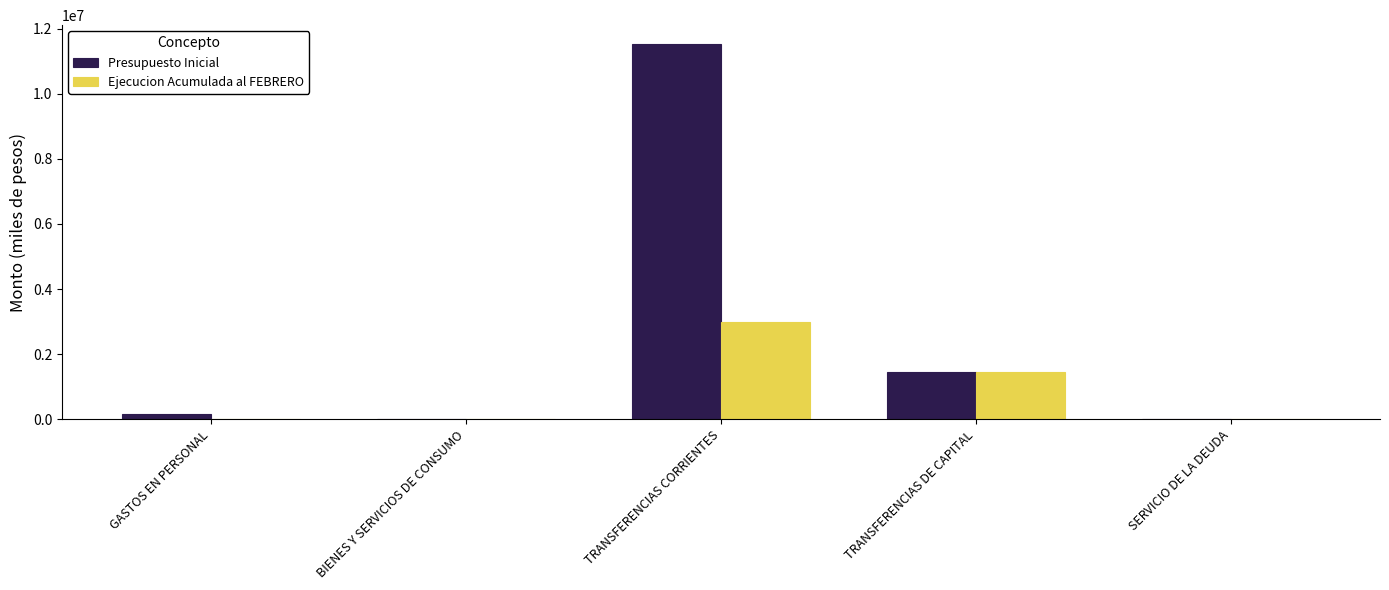

At which category is the sum across all series the highest?

TRANSFERENCIAS CORRIENTES